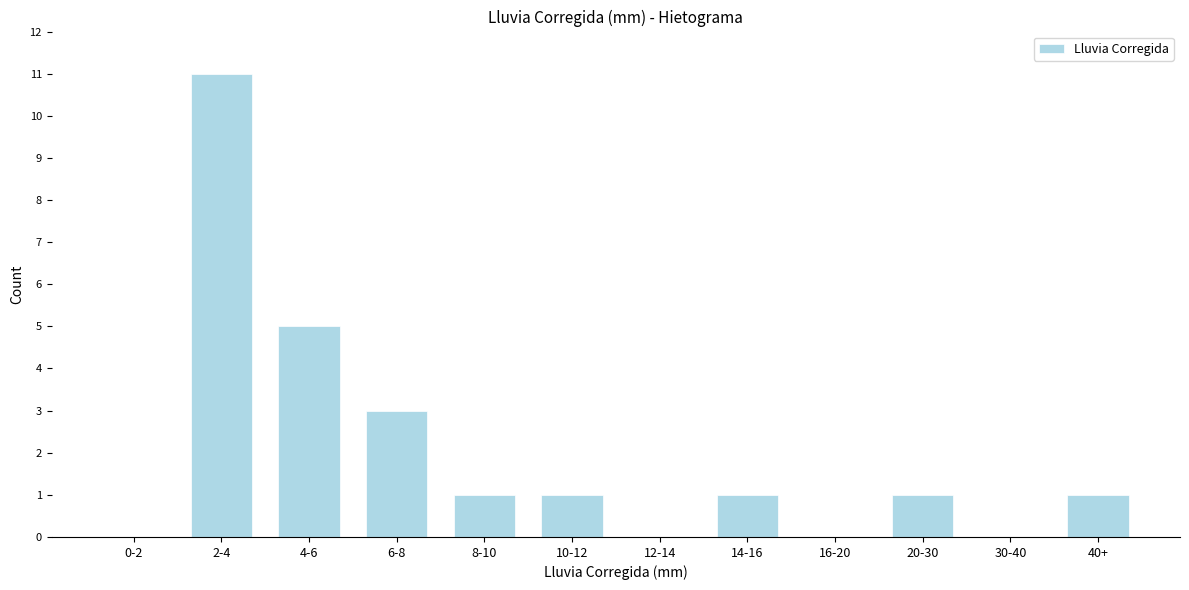

Reading left to right, extract all data points from this chart.

0-2=0	2-4=11	4-6=5	6-8=3	8-10=1	10-12=1	12-14=0	14-16=1	16-20=0	20-30=1	30-40=0	40+=1